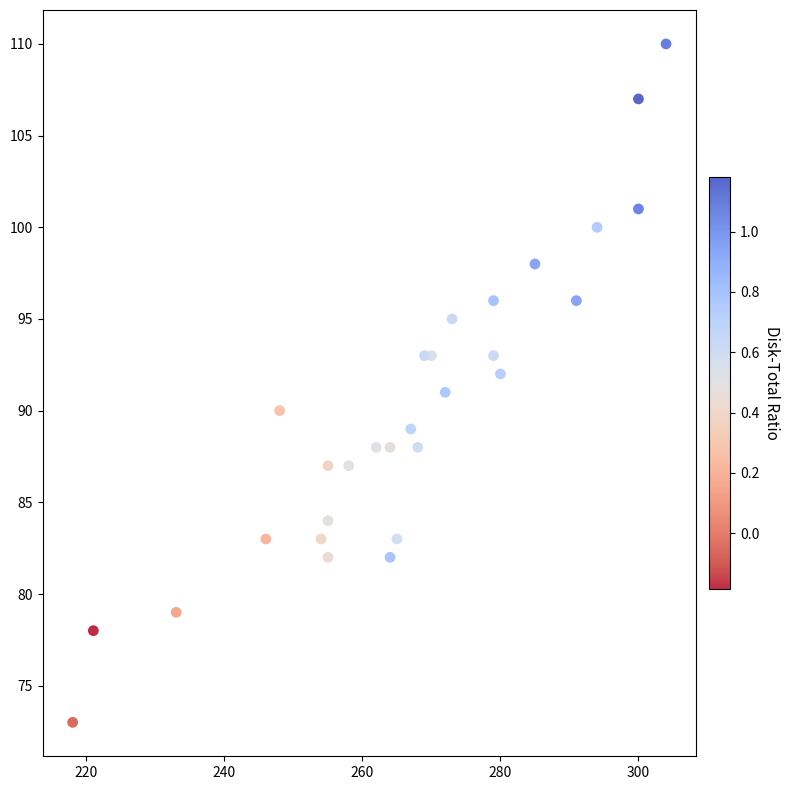

What is the range of Y values (max minus min)?

37